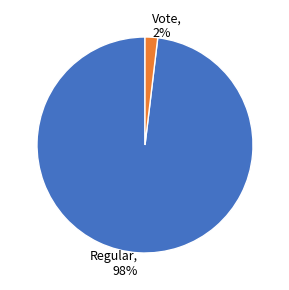

Is it true that Vote is 15% of the pie?

False